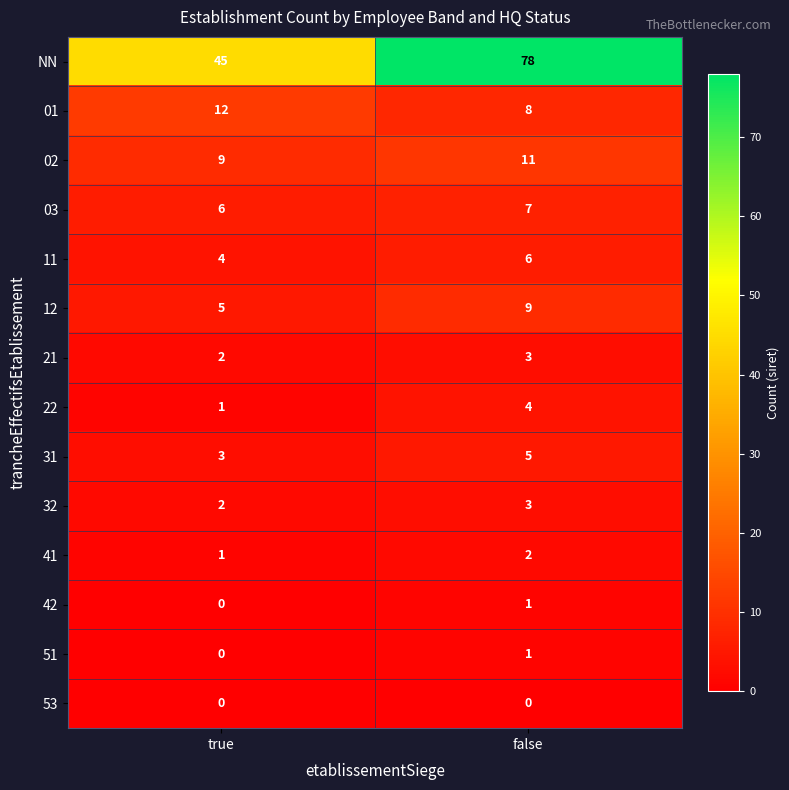

Which label corresponds to the largest value in the chart?

false